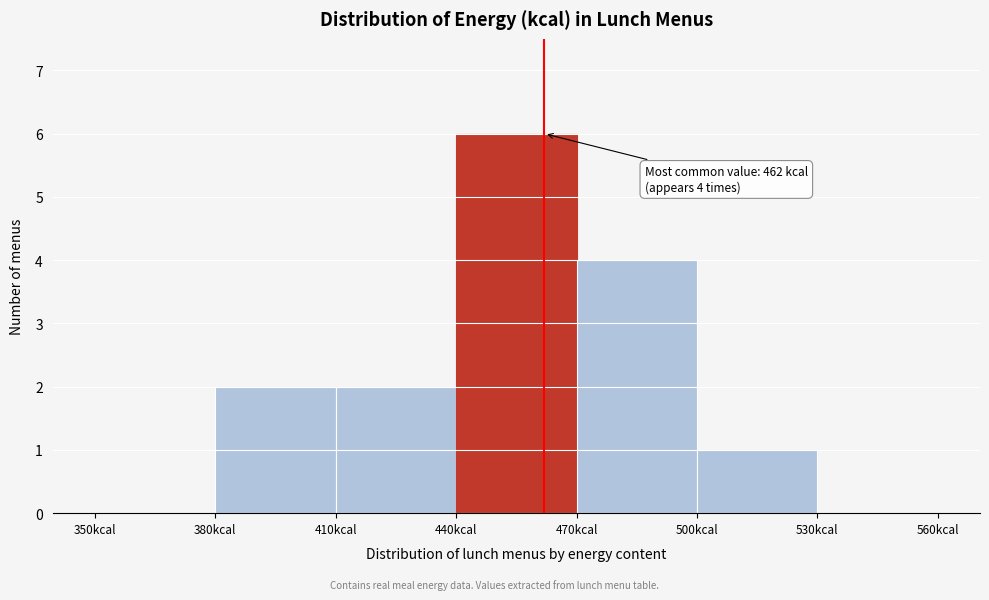

Over which range of the x-axis is the bar tallest?

440 to 470